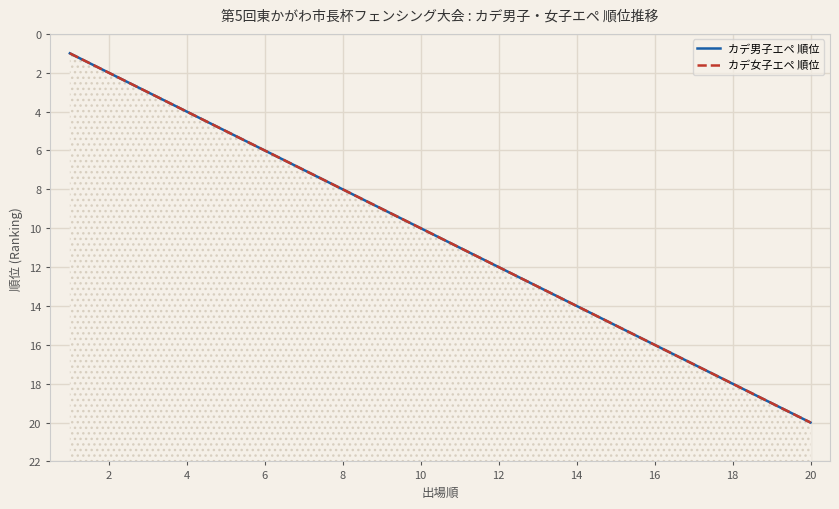

True or false: カデ男子エペ 順位 has more than 2 points higher than both neighbors.

False